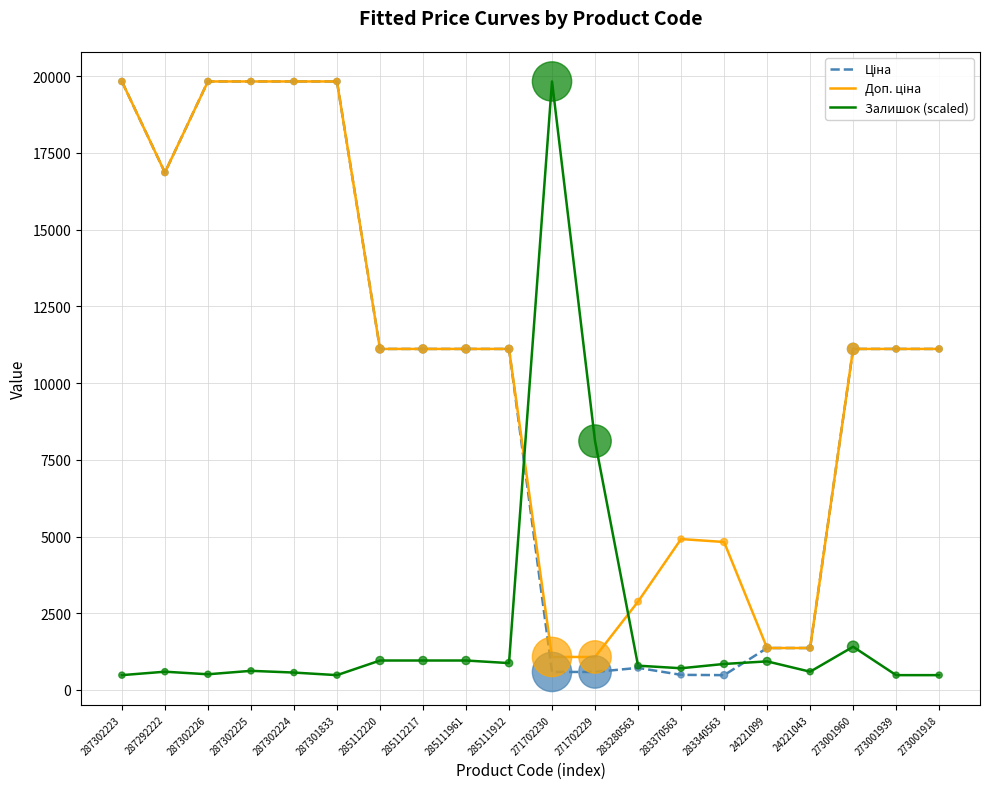

What is the spread (max minus min) of values at 283280563?

2158.9